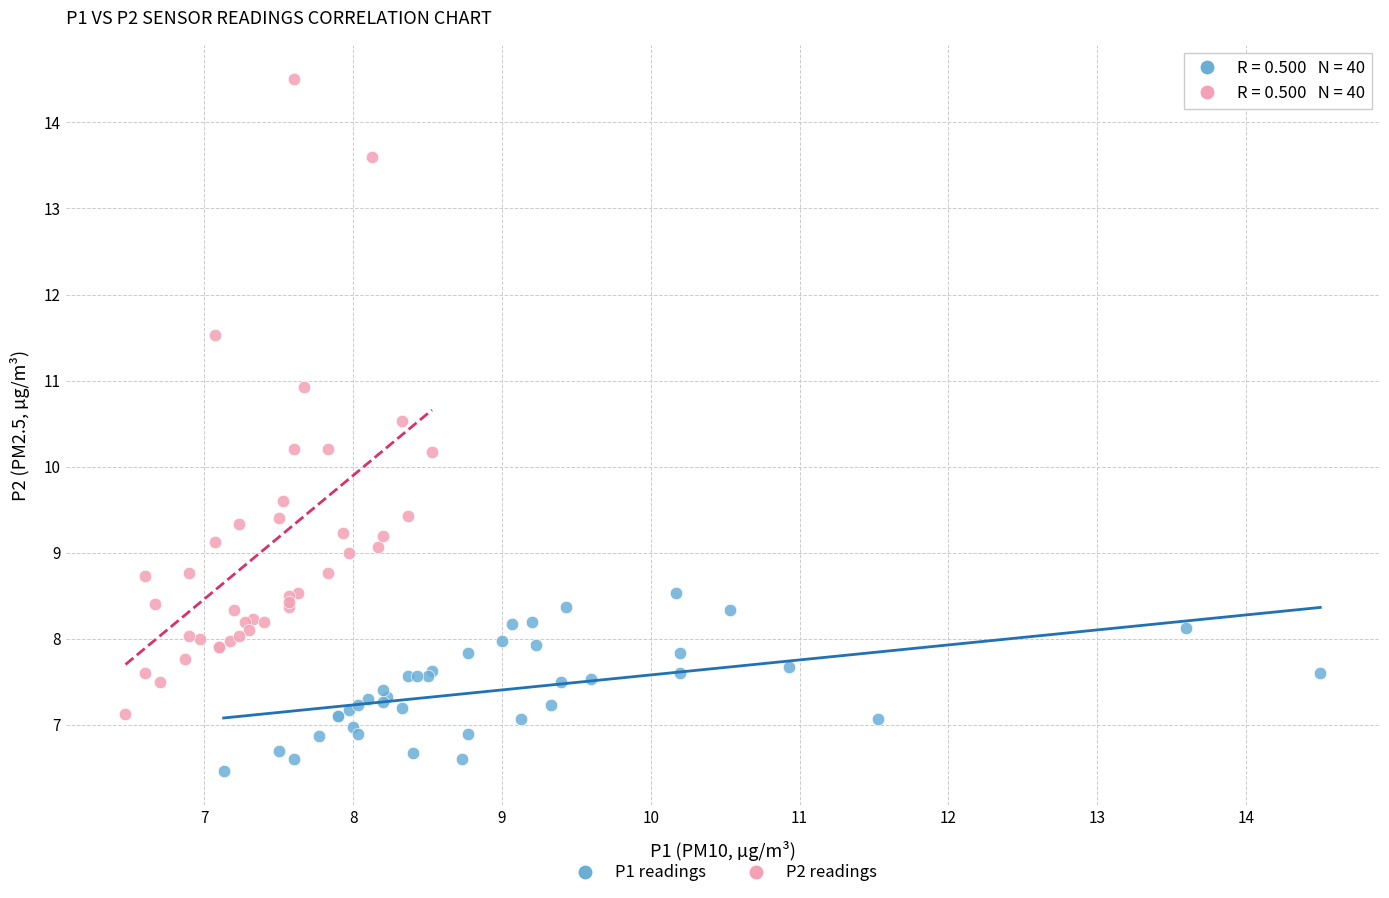

Which series has the largest Y range (max minus min)?

P2 readings